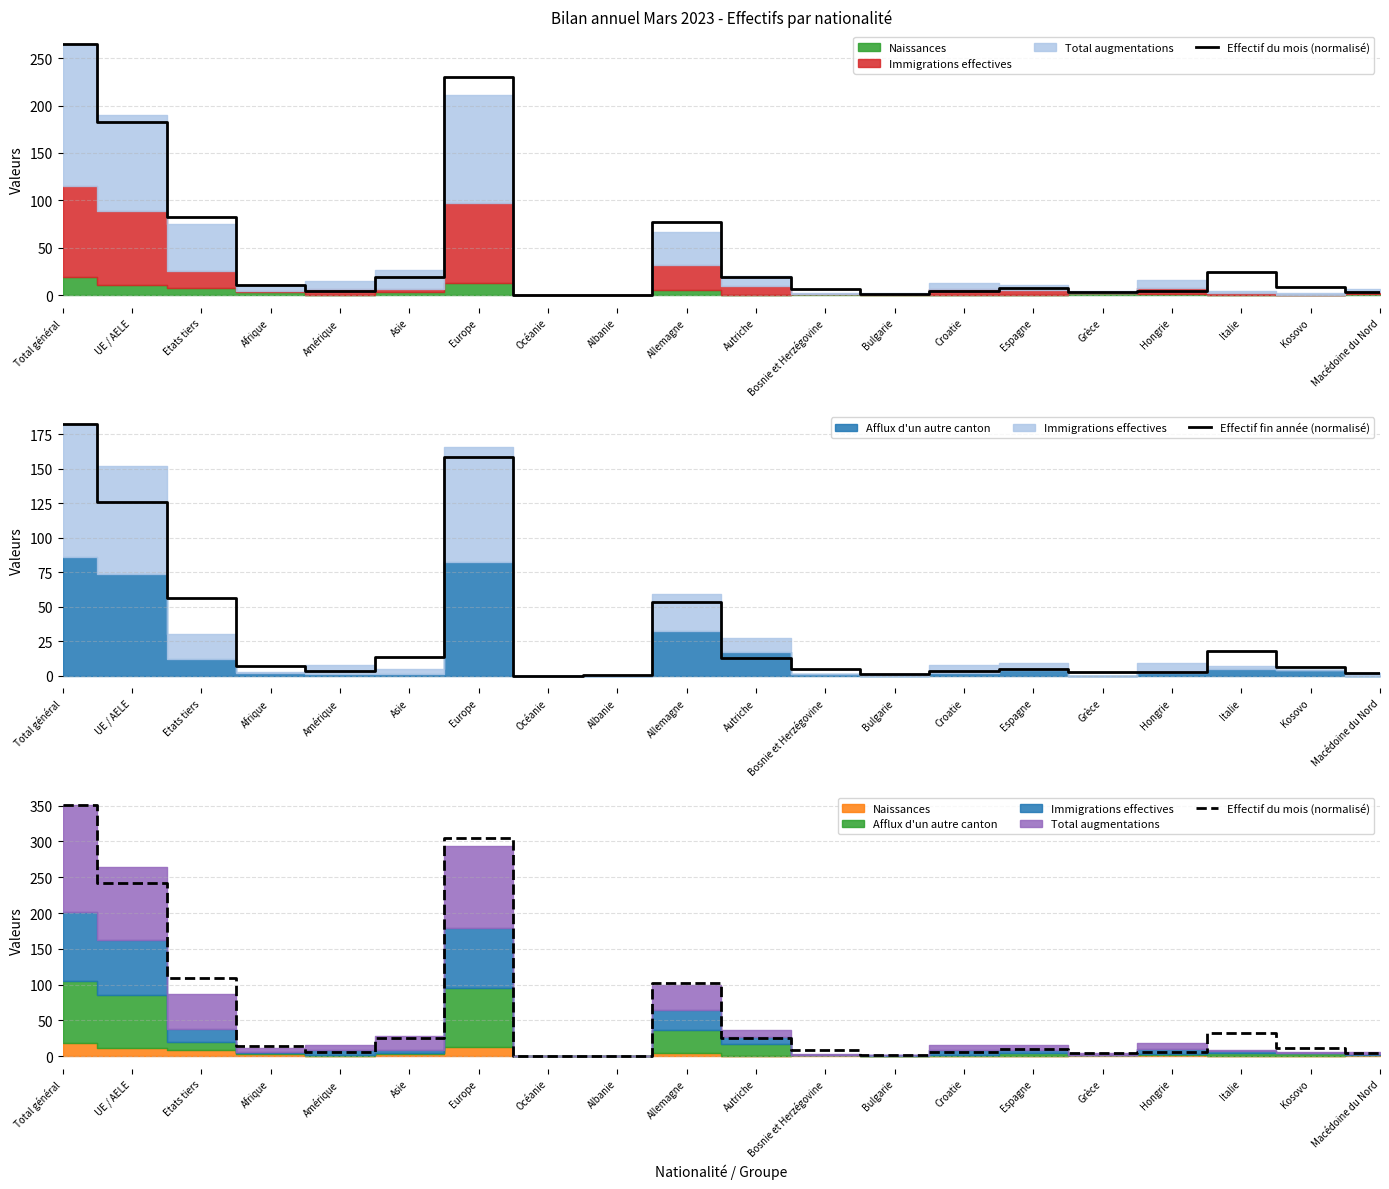

What is the difference between the Effectif fin année (normalisé) values at Hongrie and Albanie?

2.7